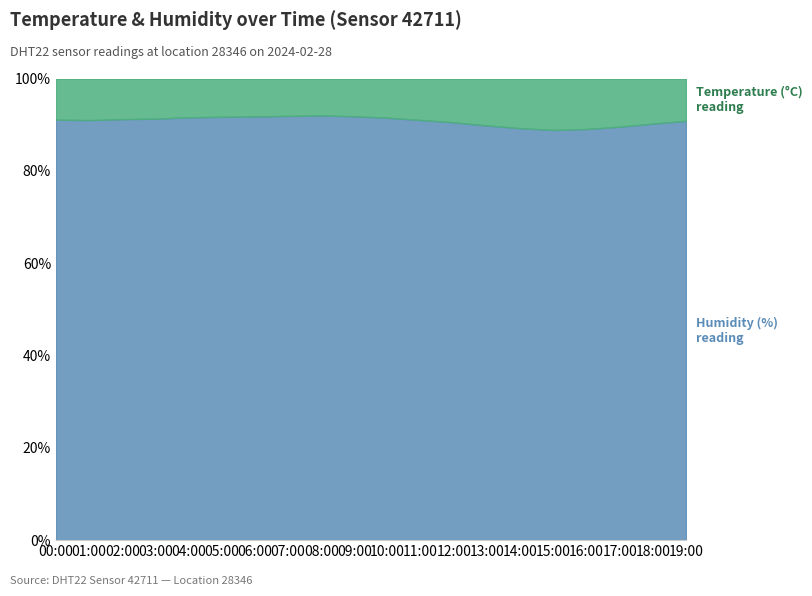

Reading right to left, what are all the values shown in this chart?

Temperature (°C): 90.8	90.2	89.6	89.1	88.8	89.2	89.8	90.5	91.0	91.5	91.8	92.0	91.9	91.8	91.7	91.6	91.3	91.2	91.0	91.1
Humidity (%): 90.8	90.2	89.6	89.1	88.8	89.2	89.8	90.5	91.0	91.5	91.8	92.0	91.9	91.8	91.7	91.6	91.3	91.2	91.0	91.1